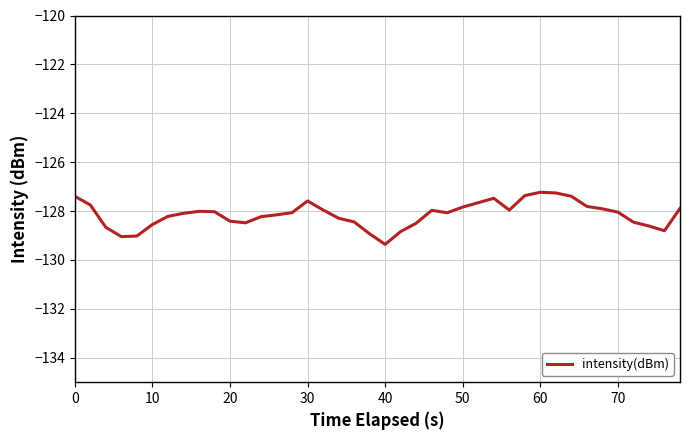

What is the greatest value displayed?

-127.2